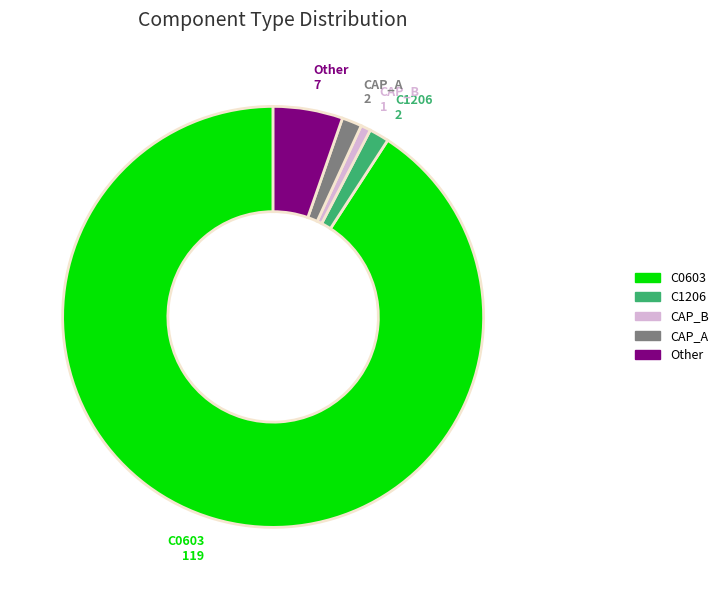

What is the smallest slice in the pie chart?

CAP_B